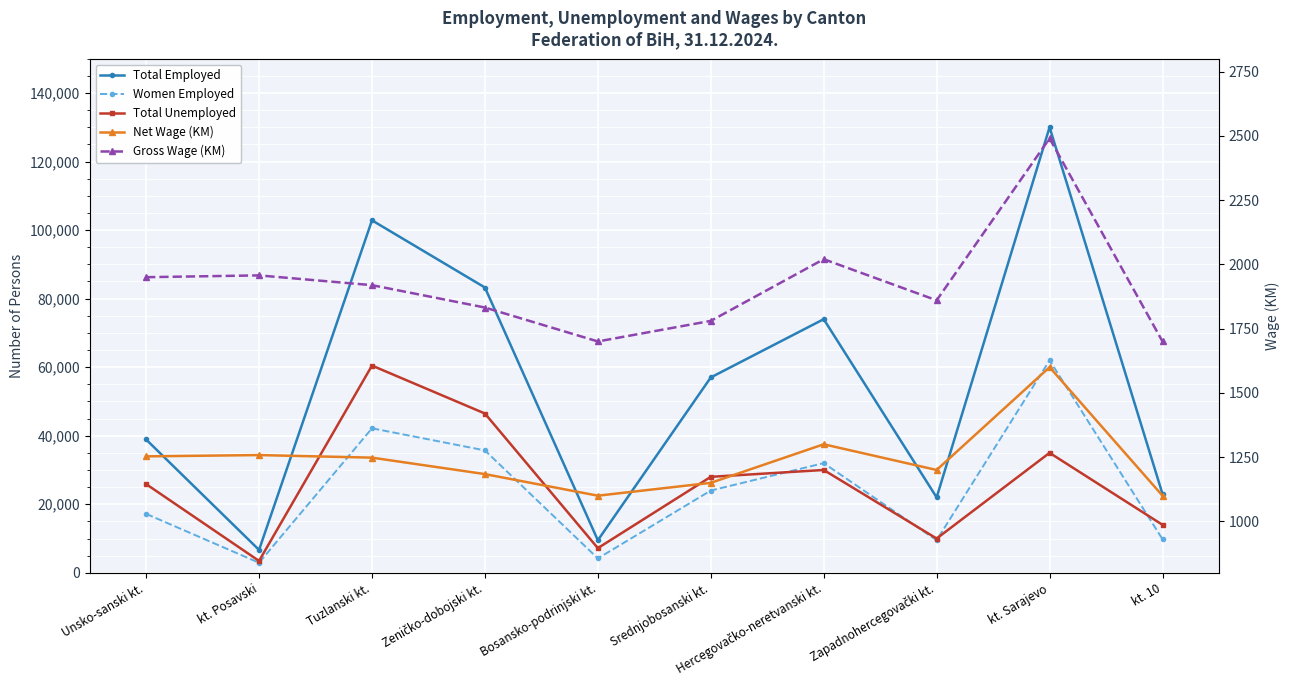

What is the sum of the Net Wage (KM) values at kt. Posavski and Hercegovačko-neretvanski kt.?

2558